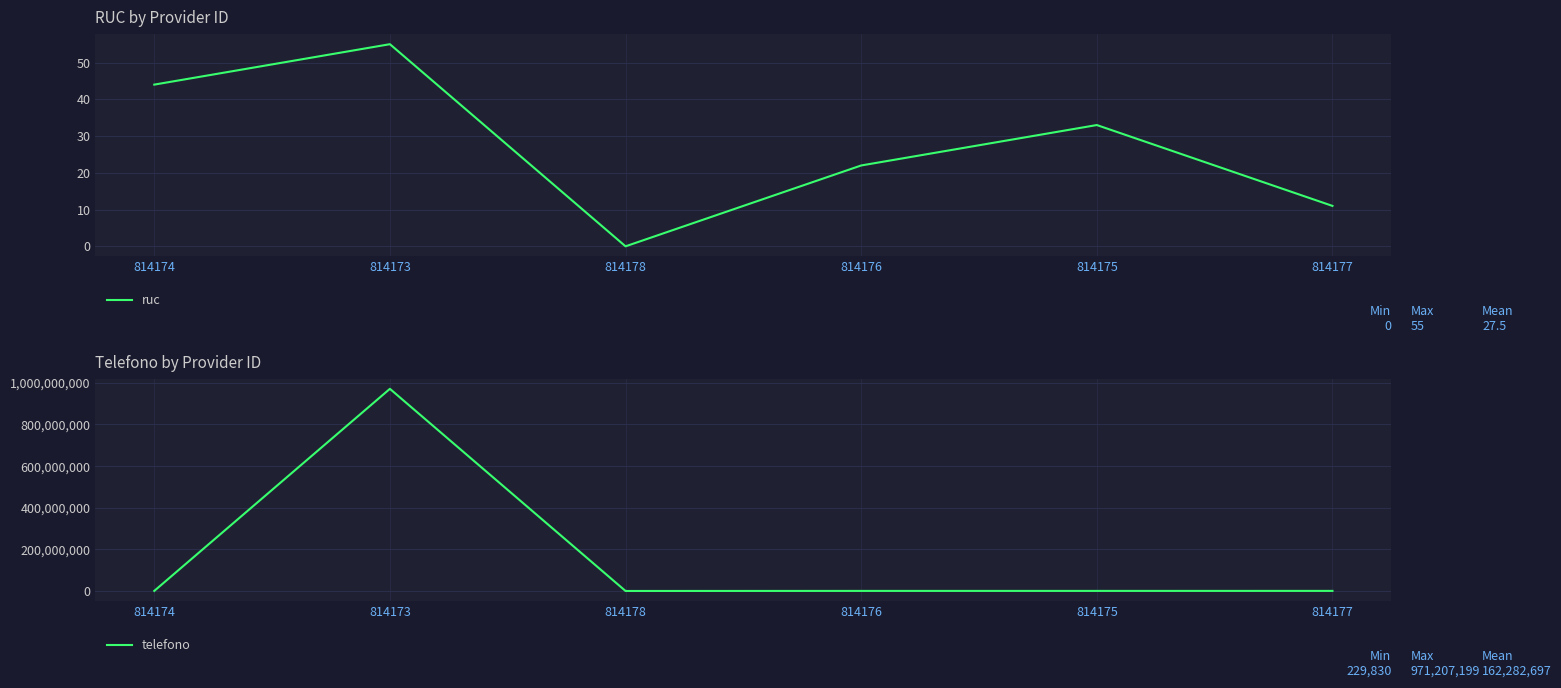

What is the difference between the maximum and minimum values in the telefono series?

970977369